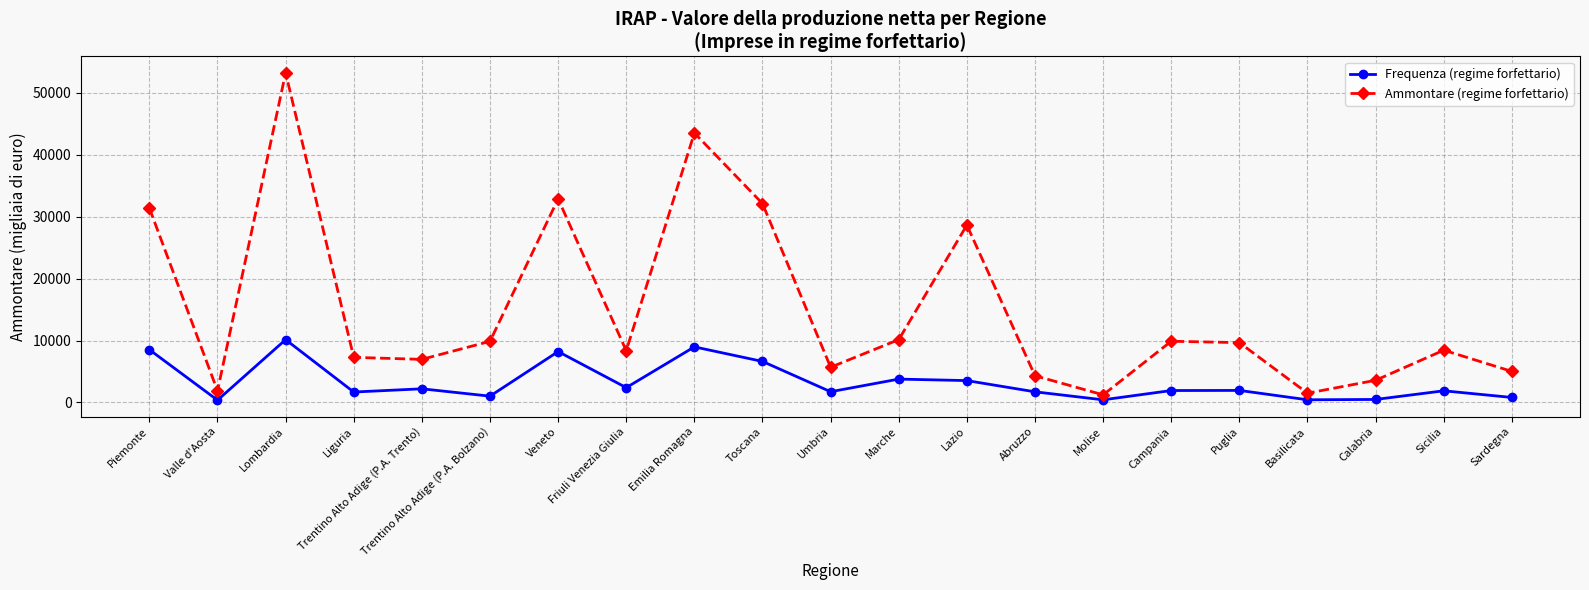

At how many categories does at least one series exceed 19354?

6